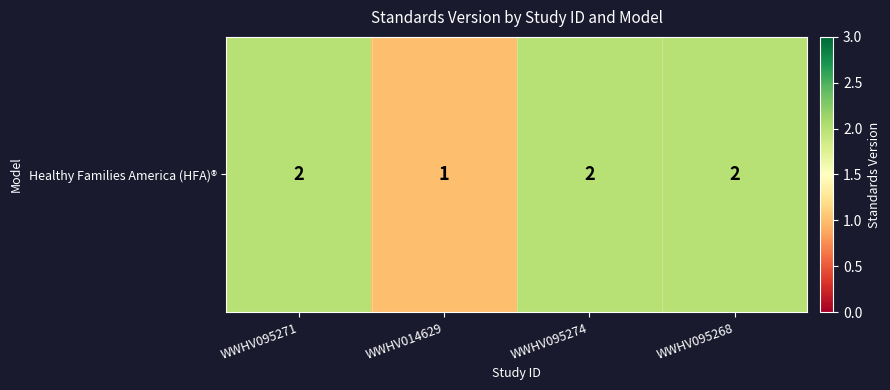

Rank the categories by value from highest to lowest.

WWHV095271, WWHV095274, WWHV095268, WWHV014629